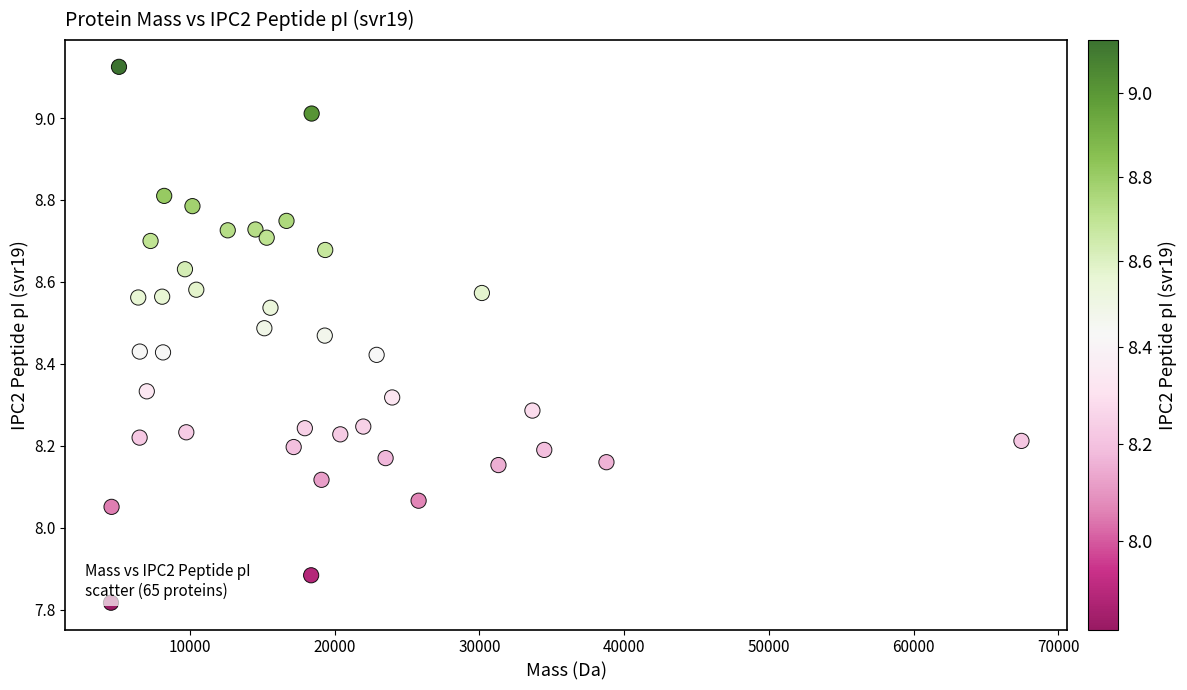

What is the range of Y values (max minus min)?

1.3